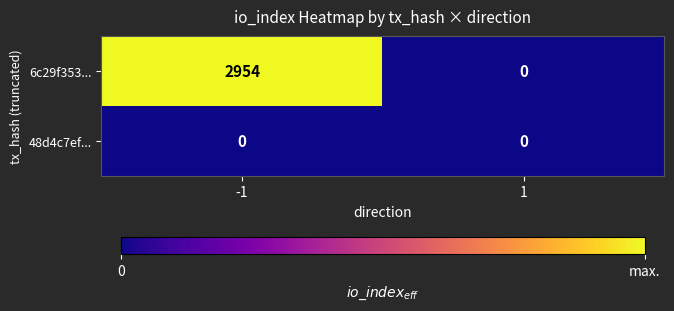

Is it true that 6c29f353... equals 2035 at -1?

False